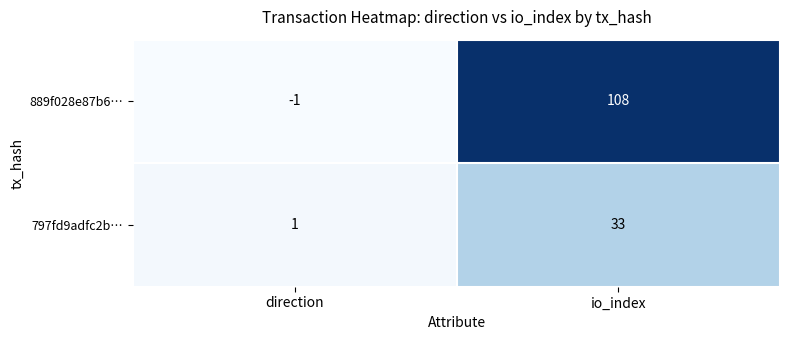

What is the sum of all 797fd9adfc2b… values?

34